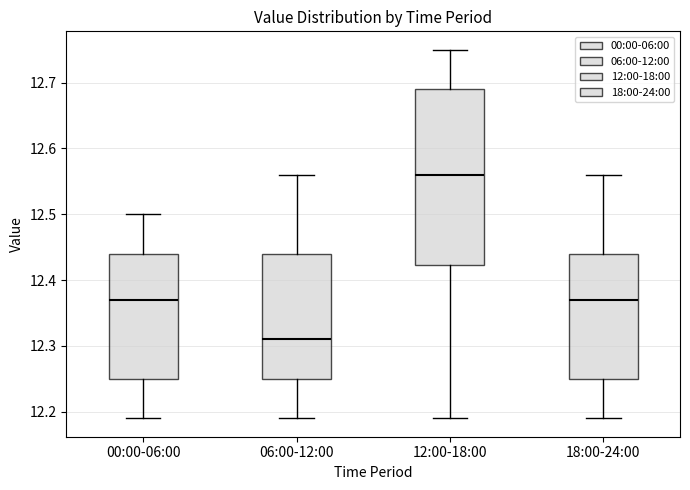

Reading left to right, read every box against the y-axis: the position of its median line, the range the box covers, and the ends of its whiskers. The values are not printed on the chart, so give them approximately, as read against the axis.

00:00-06:00: median 12.37, box 12.25 to 12.44, whiskers 12.19 to 12.50
06:00-12:00: median 12.31, box 12.25 to 12.44, whiskers 12.19 to 12.56
12:00-18:00: median 12.56, box 12.42 to 12.69, whiskers 12.19 to 12.75
18:00-24:00: median 12.37, box 12.25 to 12.44, whiskers 12.19 to 12.56